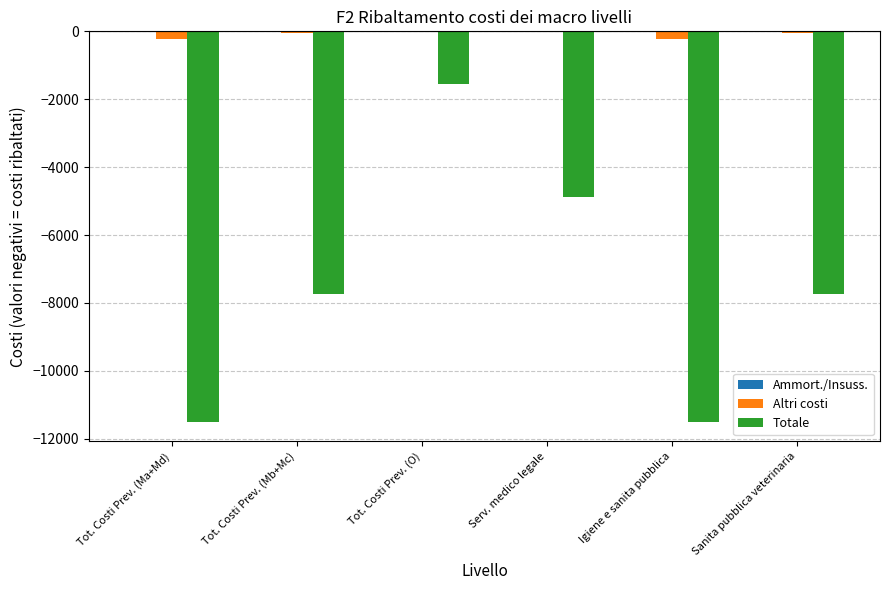

Which category has the highest value in the Totale series?

Tot. Costi Prev. (O)